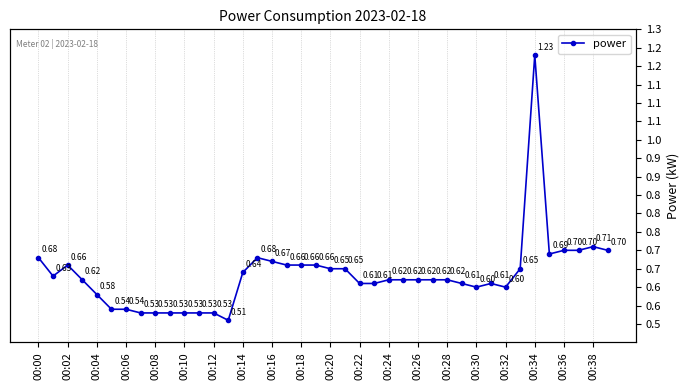

How many interior local peaks (higher than both neighbors) does the data have?

5